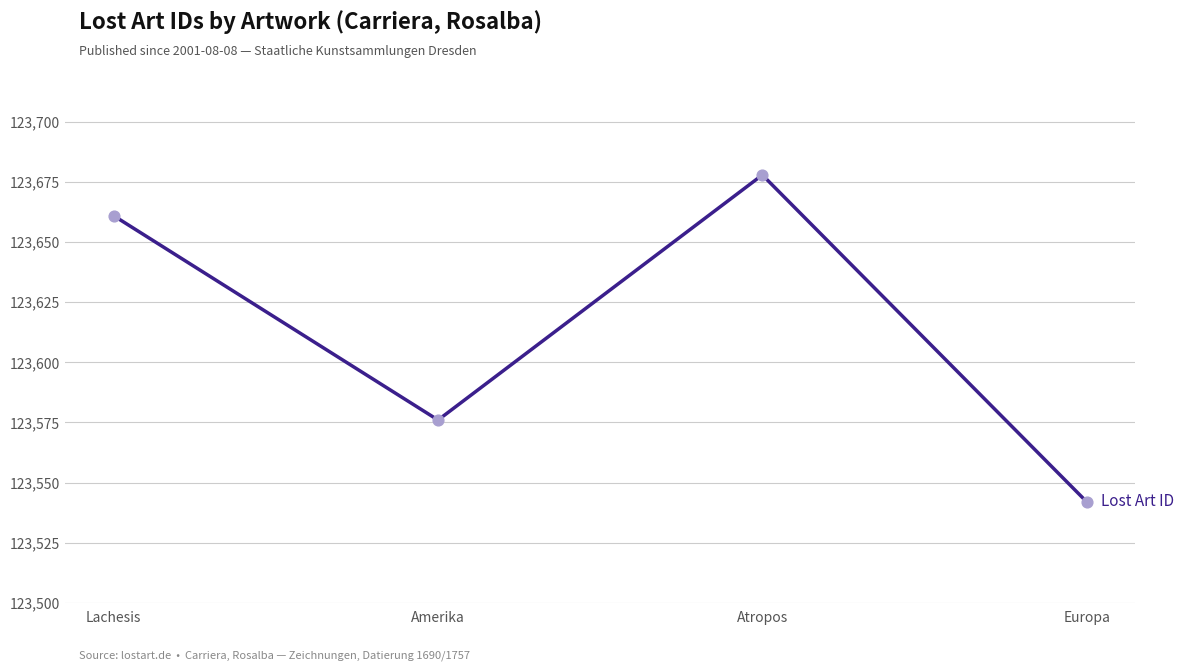

What is the change in value from Lachesis to Europa?

-119